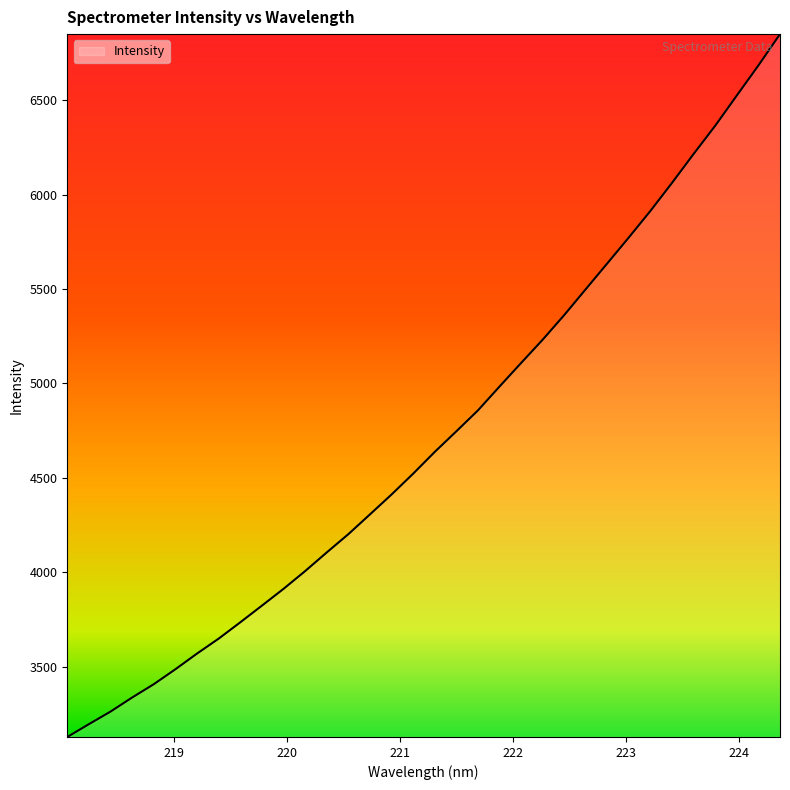

What is the smallest value displayed?

3127.1